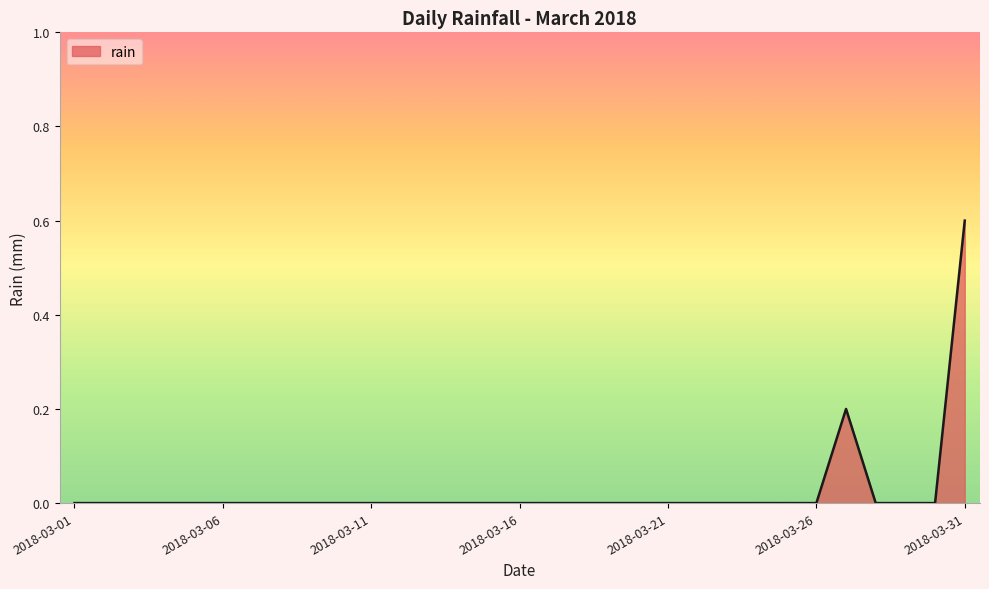

What is the maximum value shown in the chart?

0.6